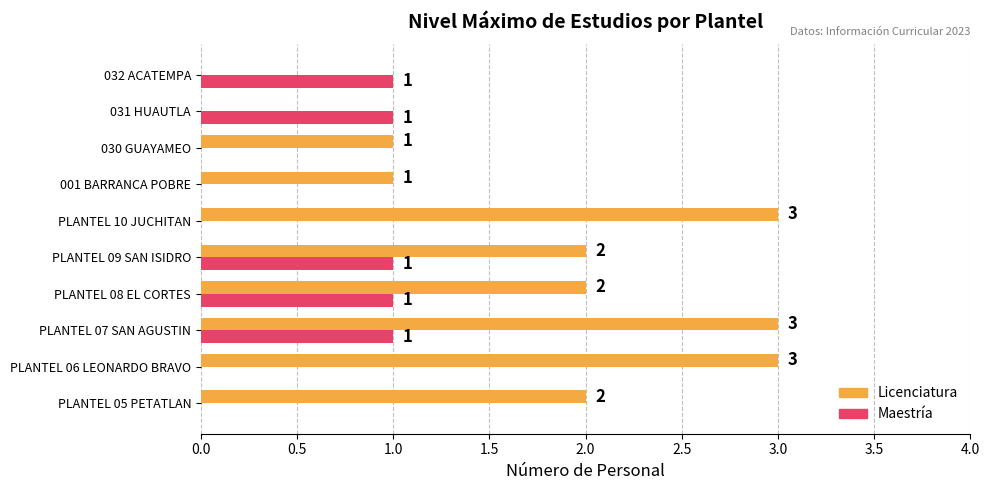

True or false: Licenciatura has a value of 1 at 030 GUAYAMEO.

True